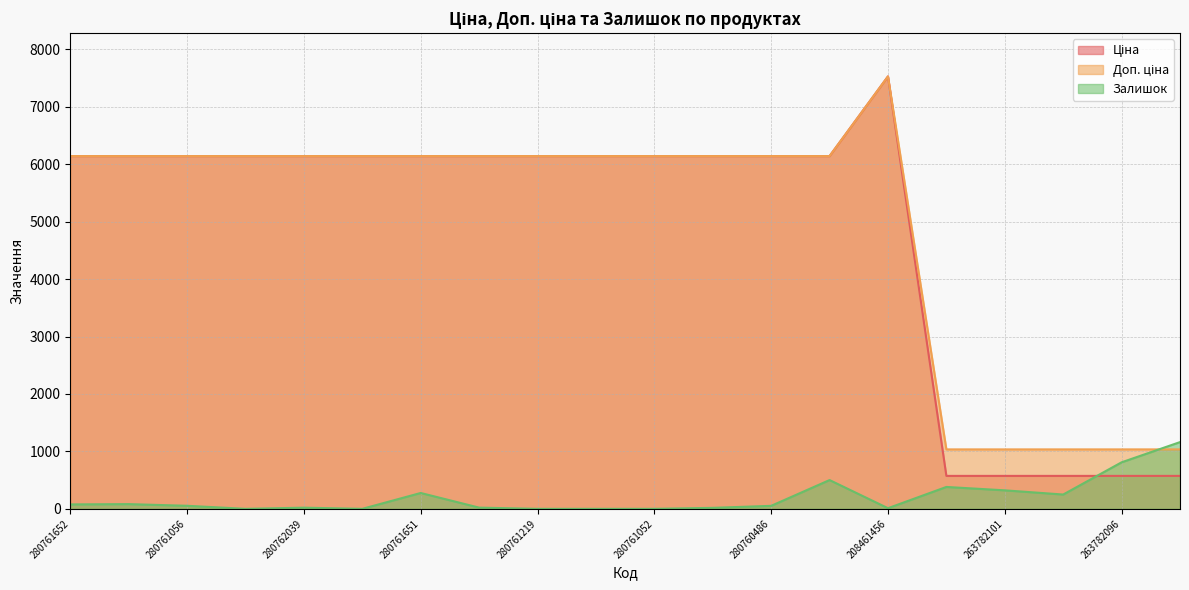

Reading left to right, transcribe all the data shown in this chart.

Ціна: 280761652=6143.2	280761644=6143.2	280761056=6143.2	280761054=6143.2	280762039=6143.2	280761857=6143.2	280761651=6143.2	280761650=6143.2	280761219=6143.2	280761055=6143.2	280761052=6143.2	280760923=6143.2	280760486=6143.2	275990524=6143.2	208461456=7530.7	263782102=573.5	263782101=573.5	263782100=573.5	263782096=573.5	263782062=573.5
Доп. ціна: 280761652=6143.2	280761644=6143.2	280761056=6143.2	280761054=6143.2	280762039=6143.2	280761857=6143.2	280761651=6143.2	280761650=6143.2	280761219=6143.2	280761055=6143.2	280761052=6143.2	280760923=6143.2	280760486=6143.2	275990524=6143.2	208461456=7530.7	263782102=1035.1	263782101=1035.1	263782100=1035.1	263782096=1035.1	263782062=1035.1
Залишок: 280761652=77.0	280761644=82.0	280761056=53.0	280761054=0.0	280762039=20.0	280761857=0.0	280761651=276.0	280761650=21.0	280761219=0.0	280761055=0.0	280761052=0.0	280760923=17.0	280760486=52.0	275990524=501.0	208461456=11.0	263782102=381.0	263782101=322.0	263782100=249.0	263782096=810.0	263782062=1162.0